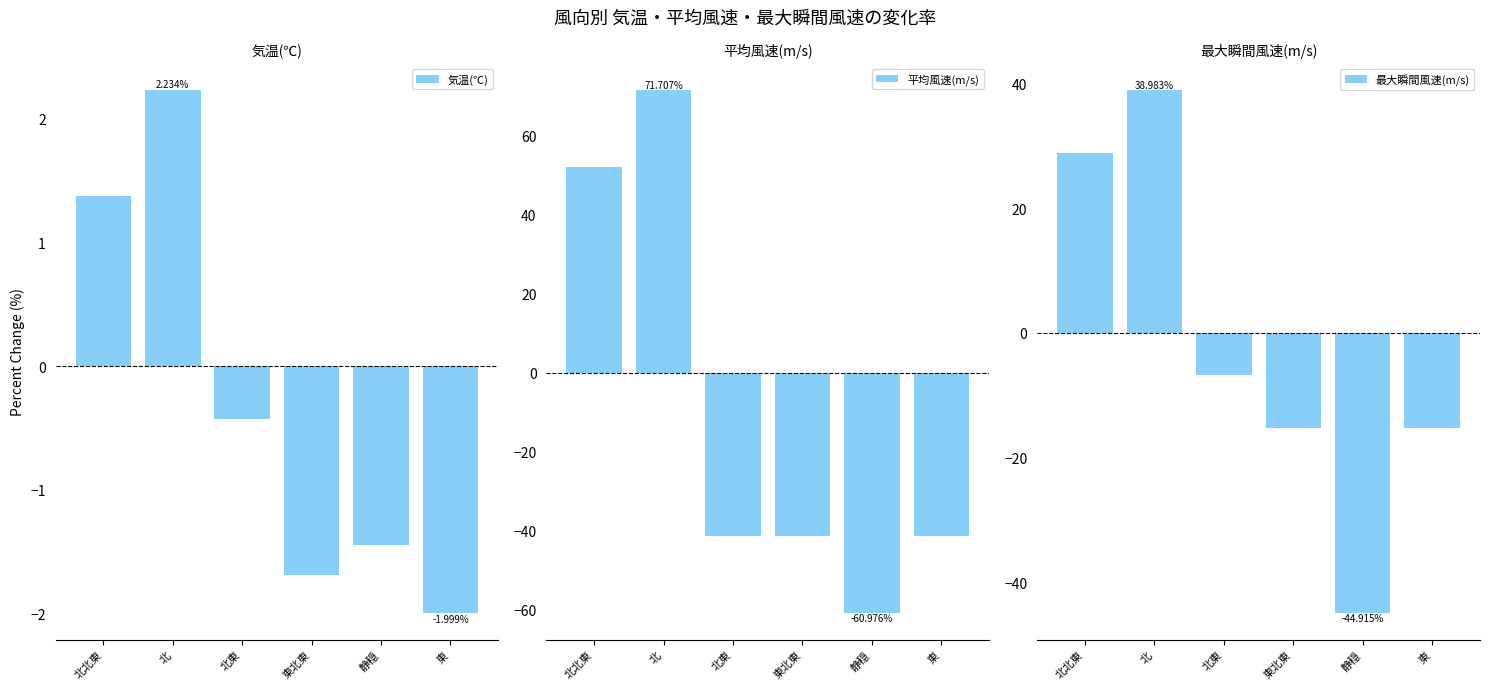

What is the sum of all 最大瞬間風速(m/s) values?

-14.4